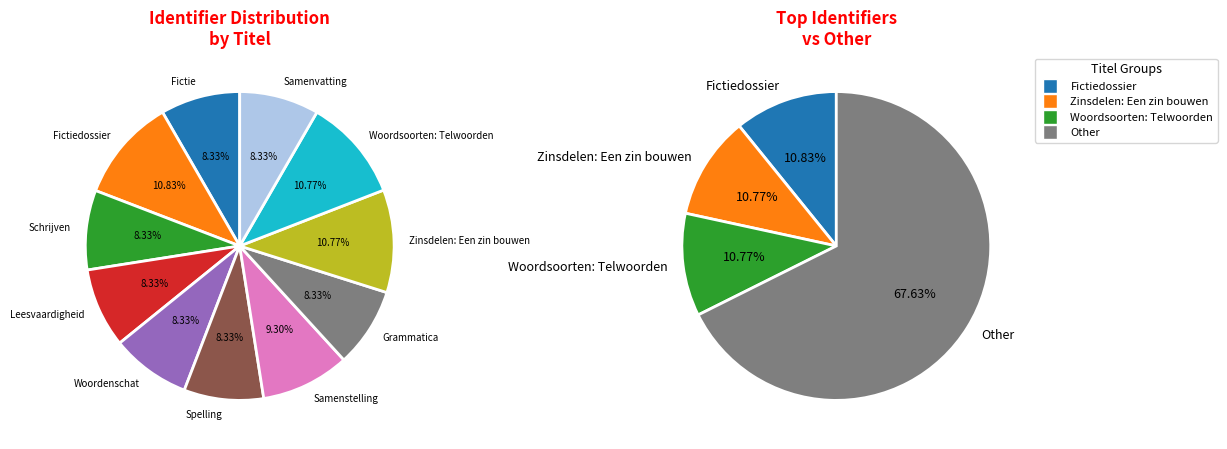

Is it true that Grammatica is 17% of the pie?

False